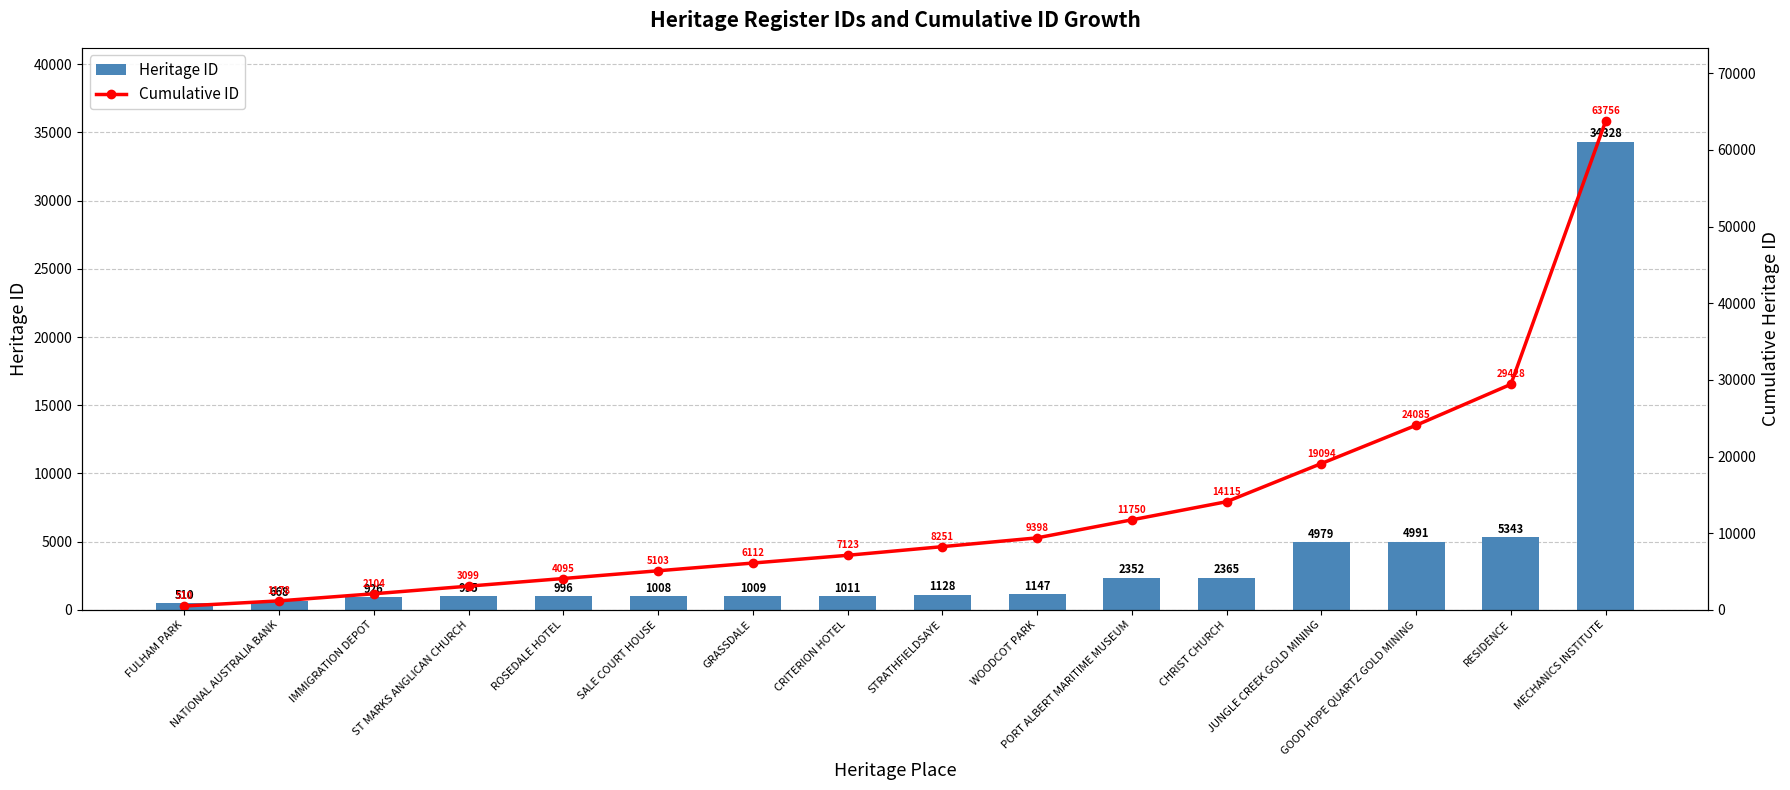

The Heritage ID series shows 9052 at MECHANICS INSTITUTE. True or false?

False